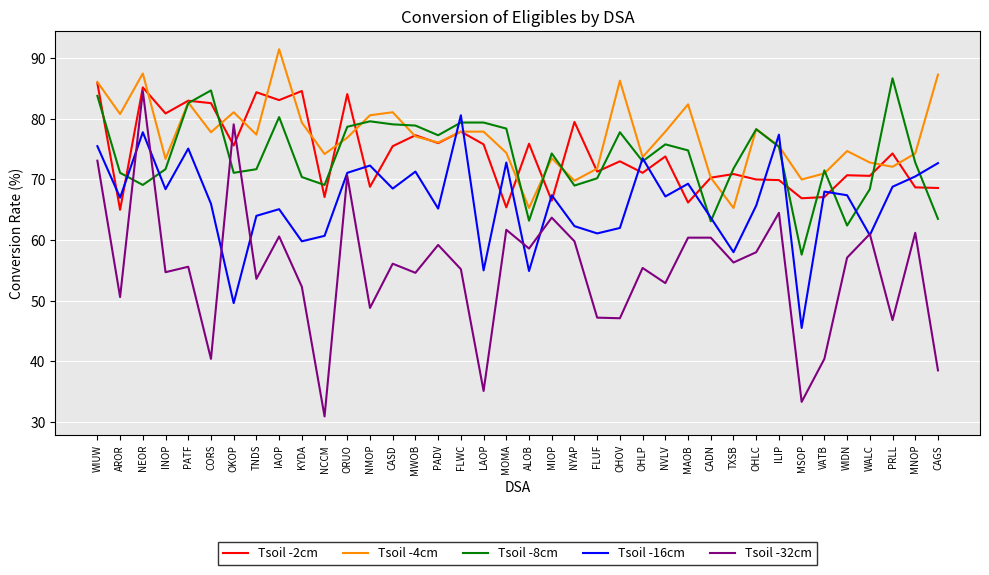

Is it true that Tsoil -2cm equals 66.5 at MIOP?

True